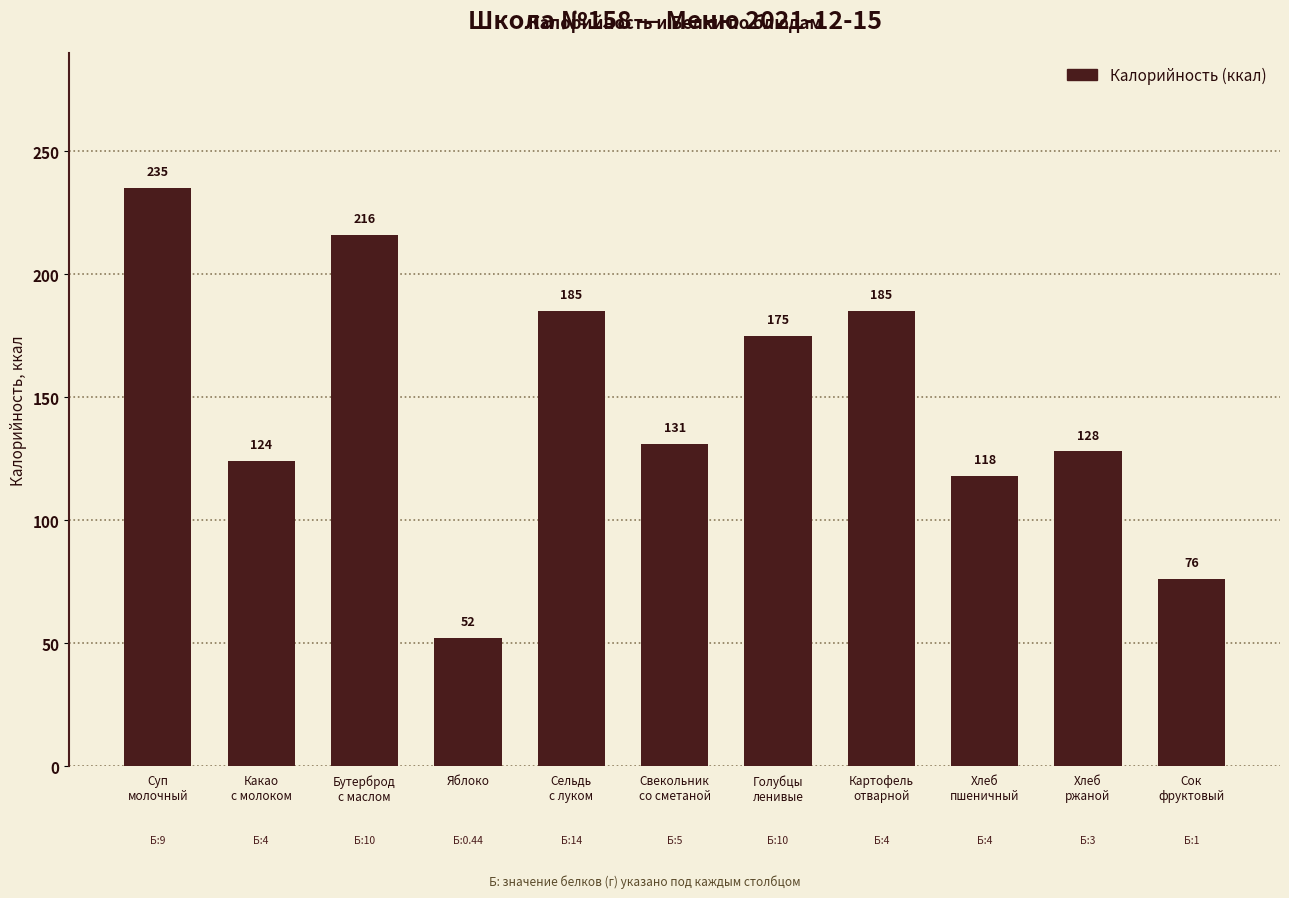

What is the difference between the maximum and minimum values?

183